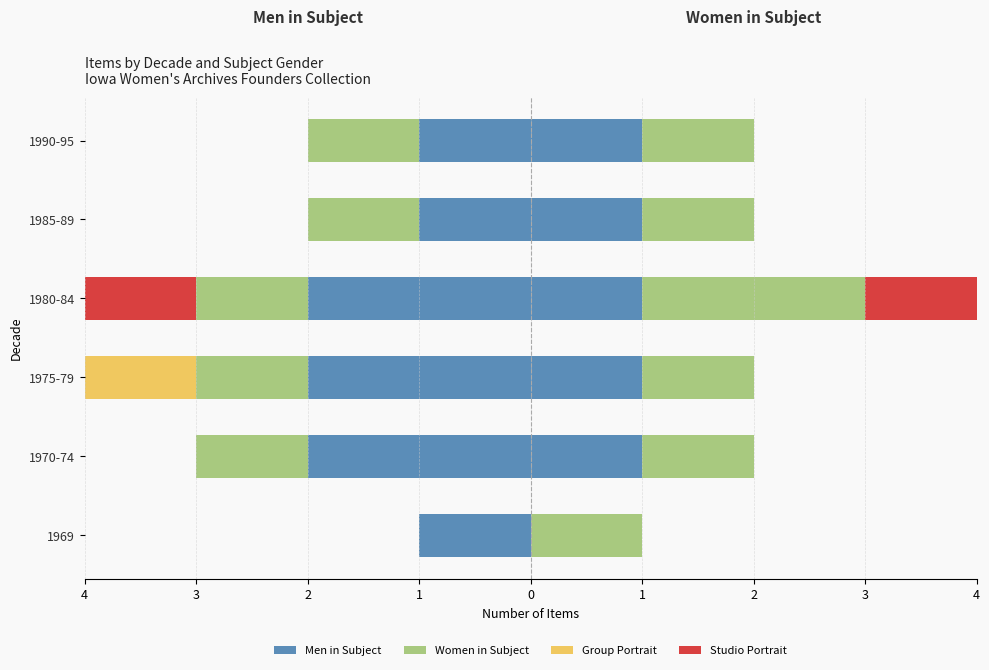

Count the Studio Portrait values in the range 0 to 1.

5